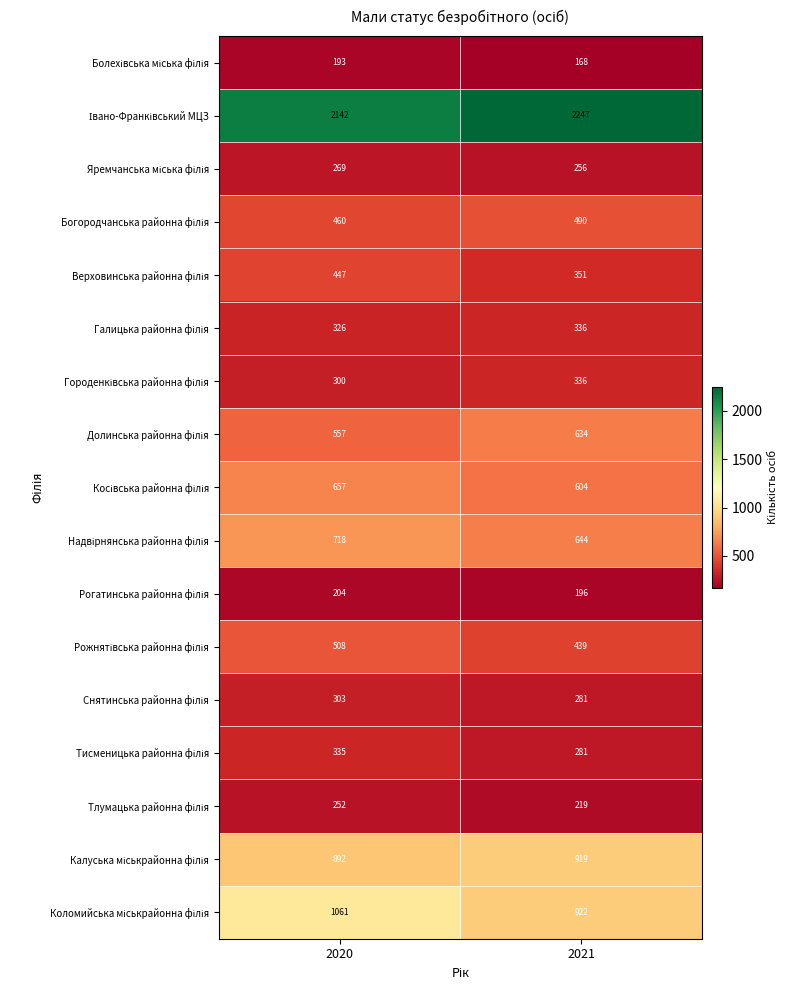

Which label corresponds to the smallest value in the chart?

2021